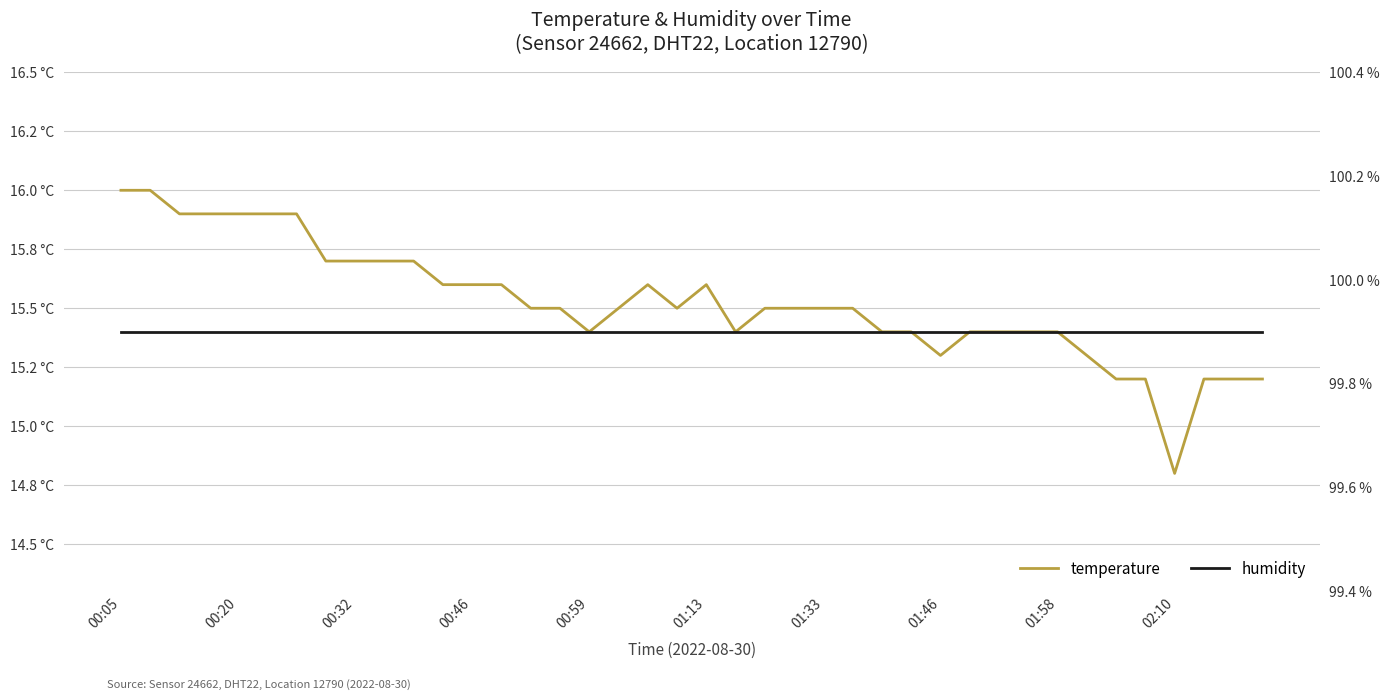

How many interior local peaks does the temperature series have?

2